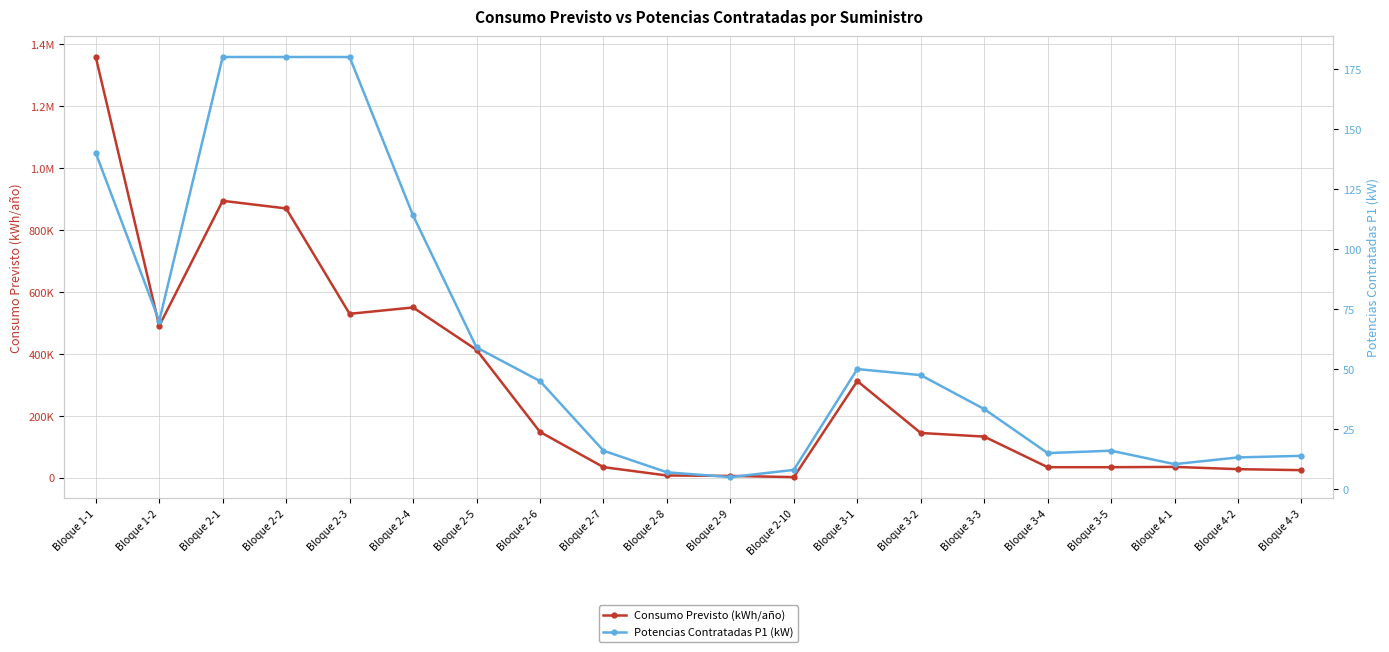

Reading left to right, extract all data points from this chart.

Consumo Previsto (kWh/año): 1359001.0	489996.0	894208.0	869559.0	529012.0	549575.0	412605.0	147389.0	33526.0	6606.0	5158.0	1356.0	311701.0	143911.0	132258.0	33319.0	33319.0	34313.0	27032.0	23780.0
Potencias Contratadas P1 (kW): 140.0	70.0	180.0	180.0	180.0	114.0	59.0	45.0	16.0	7.0	5.0	8.0	50.0	47.5	33.3	15.0	16.0	10.4	13.2	13.9